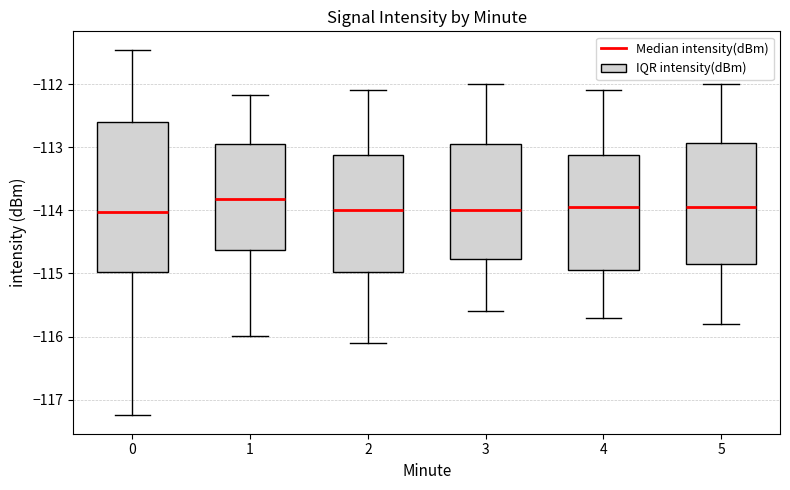

Reading left to right, transcribe this box plot: for each box, give where its median line is, the range the box spans, and where its two whiskers end, as read against the y-axis. The values are not printed on the chart, so give them approximately, as read against the axis.

0: median -114.0, box -115.0 to -112.6, whiskers -117.3 to -111.5
1: median -113.8, box -114.6 to -112.9, whiskers -116.0 to -112.2
2: median -114.0, box -115.0 to -113.1, whiskers -116.1 to -112.1
3: median -114.0, box -114.8 to -112.9, whiskers -115.6 to -112.0
4: median -113.9, box -114.9 to -113.1, whiskers -115.7 to -112.1
5: median -113.9, box -114.8 to -112.9, whiskers -115.8 to -112.0